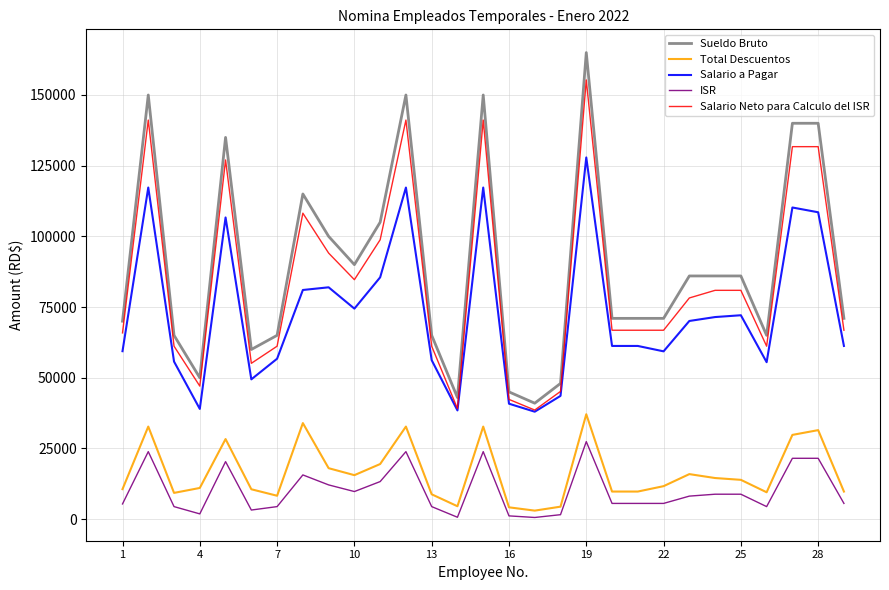

True or false: Sueldo Bruto and ISR intersect in this chart.

False